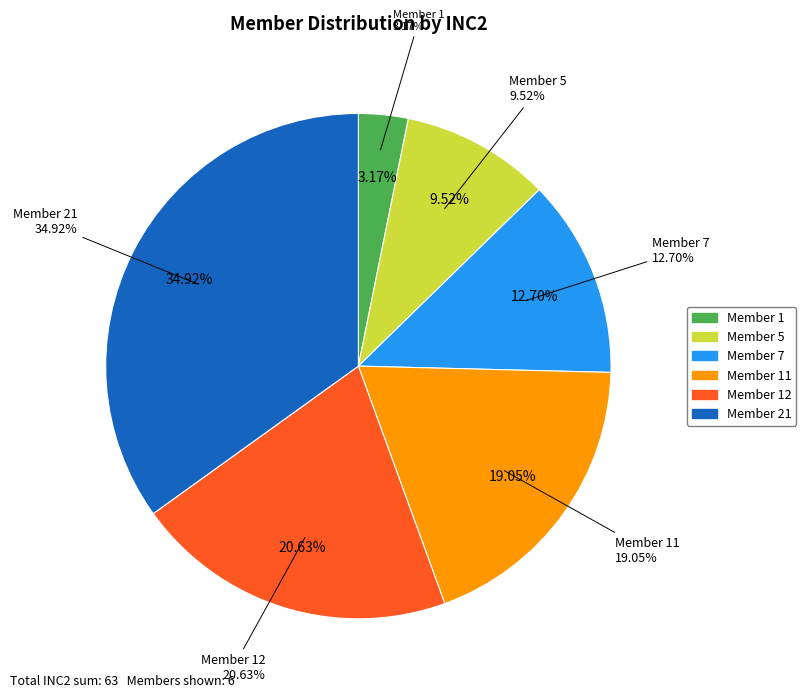

What percentage do Member 21 and Member 1 together represent?

38.1%